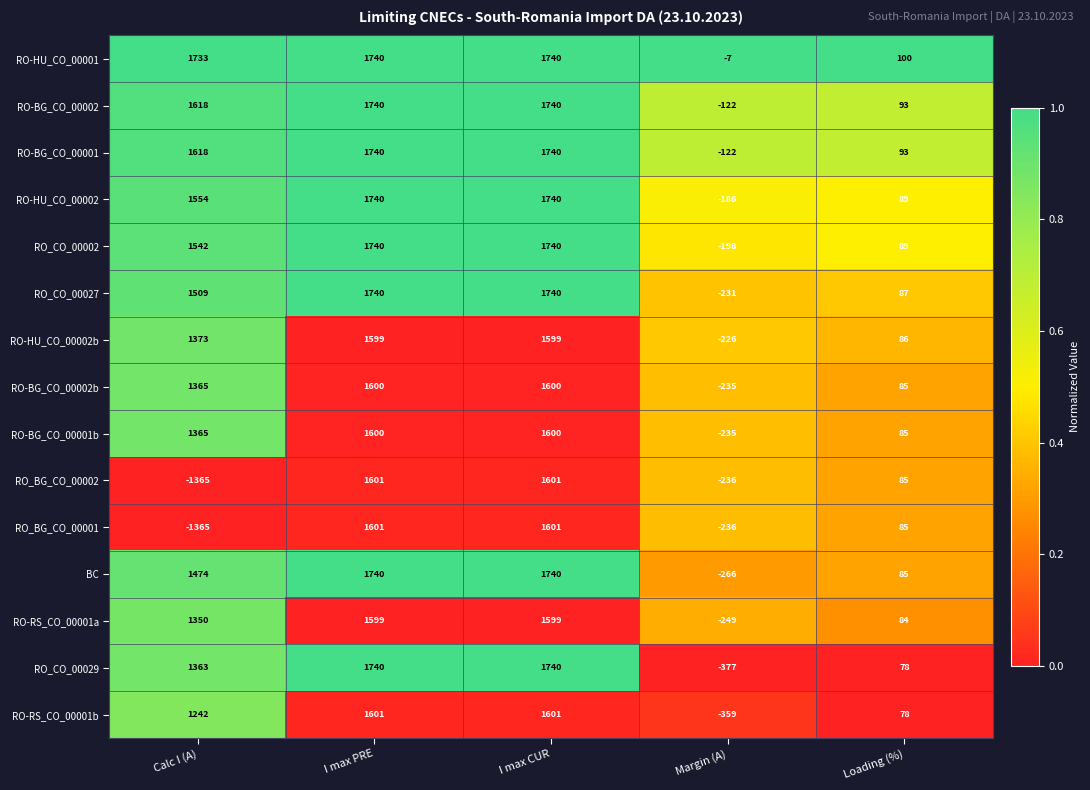

What is the difference between the highest and lowest values at Calc I (A)?

3098